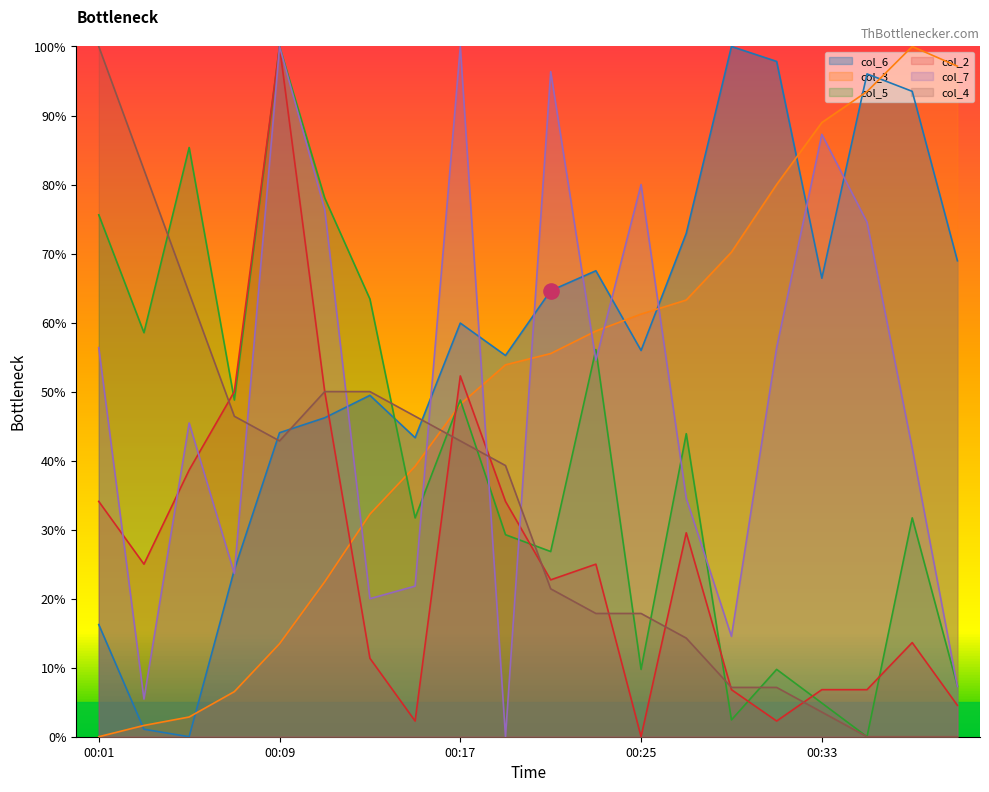

Is the value of col_7 at 00:25 greater than the value of col_3 at 00:29?

Yes